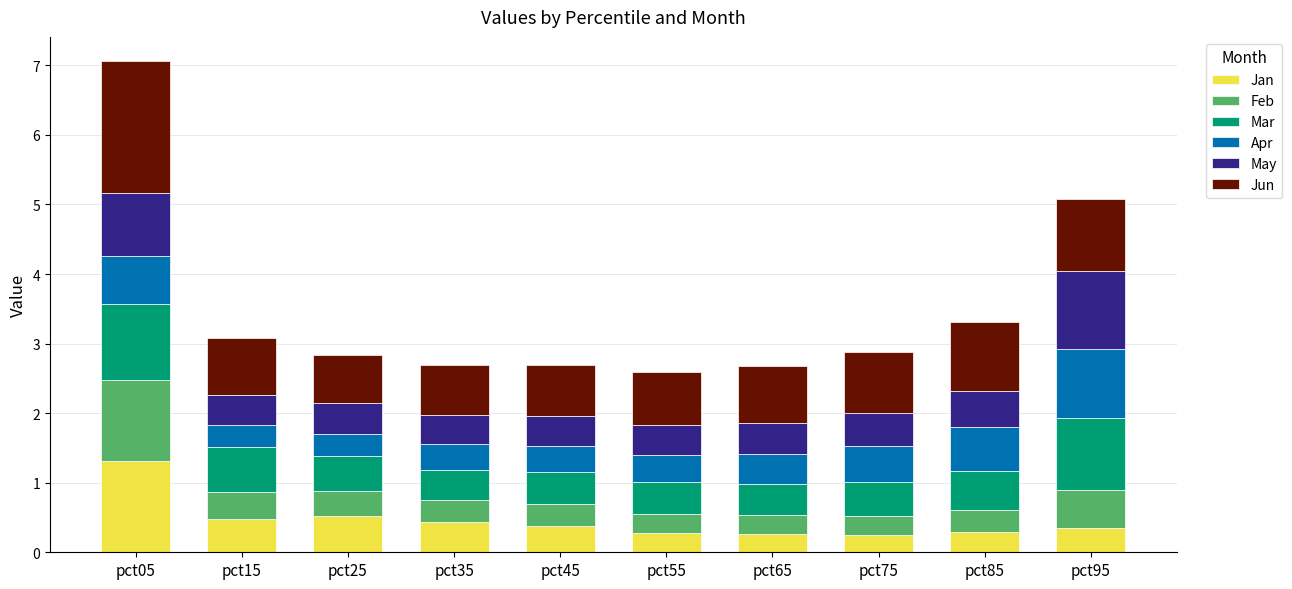

What is the difference between the second highest and second lowest values in the Jan series?

0.3